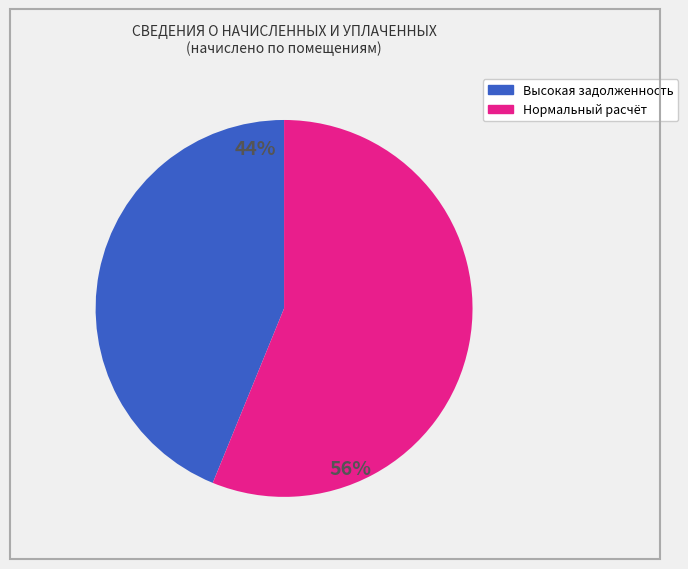

To the nearest percent, what is the average slice percentage?

50%